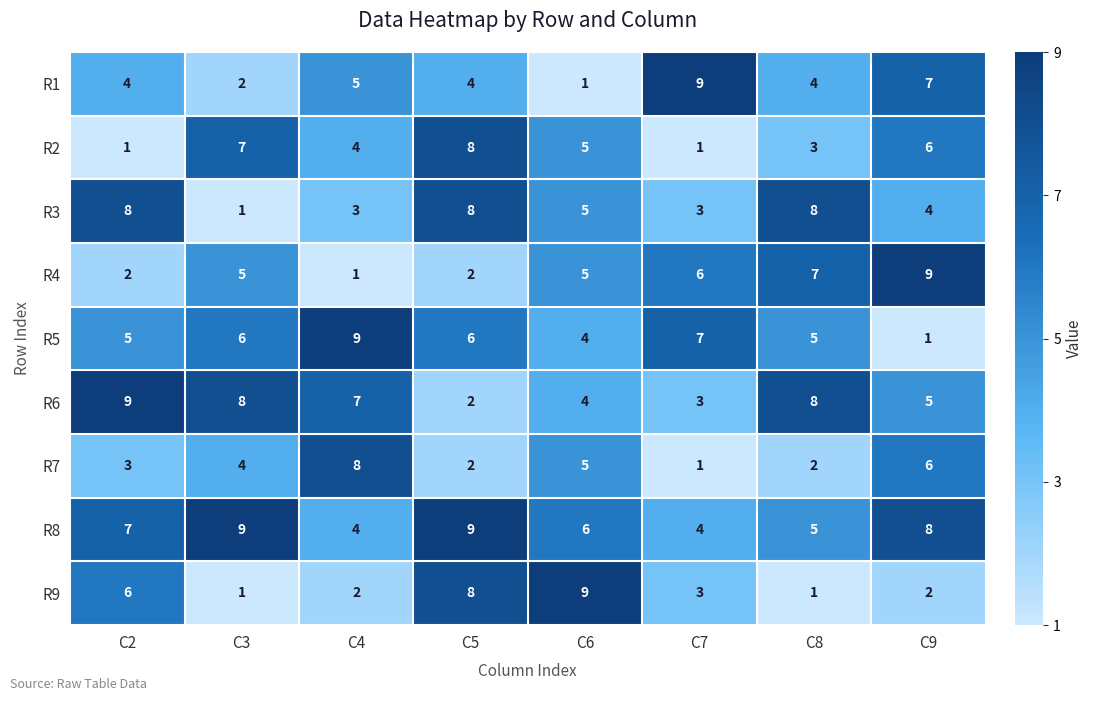

What is the sum of the R3 values at C2 and C3?

9